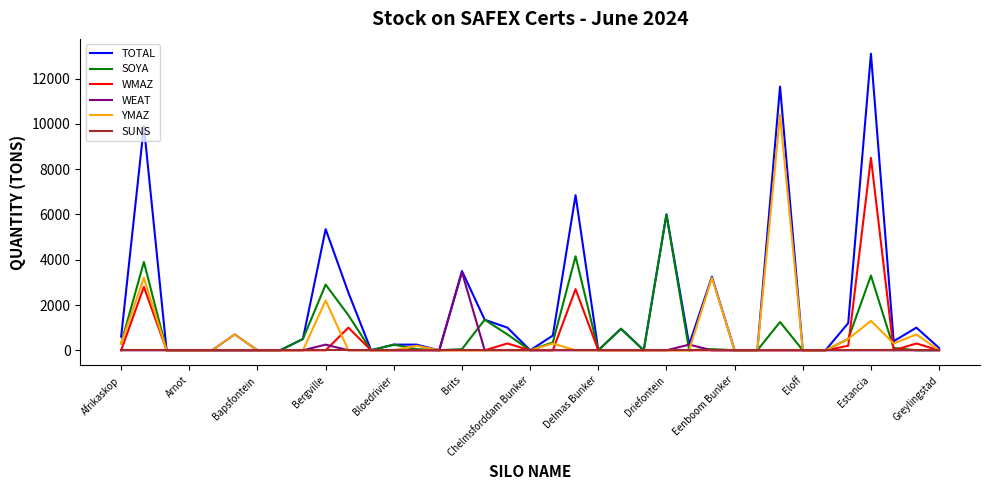

What is the highest value of the WMAZ series?

8500